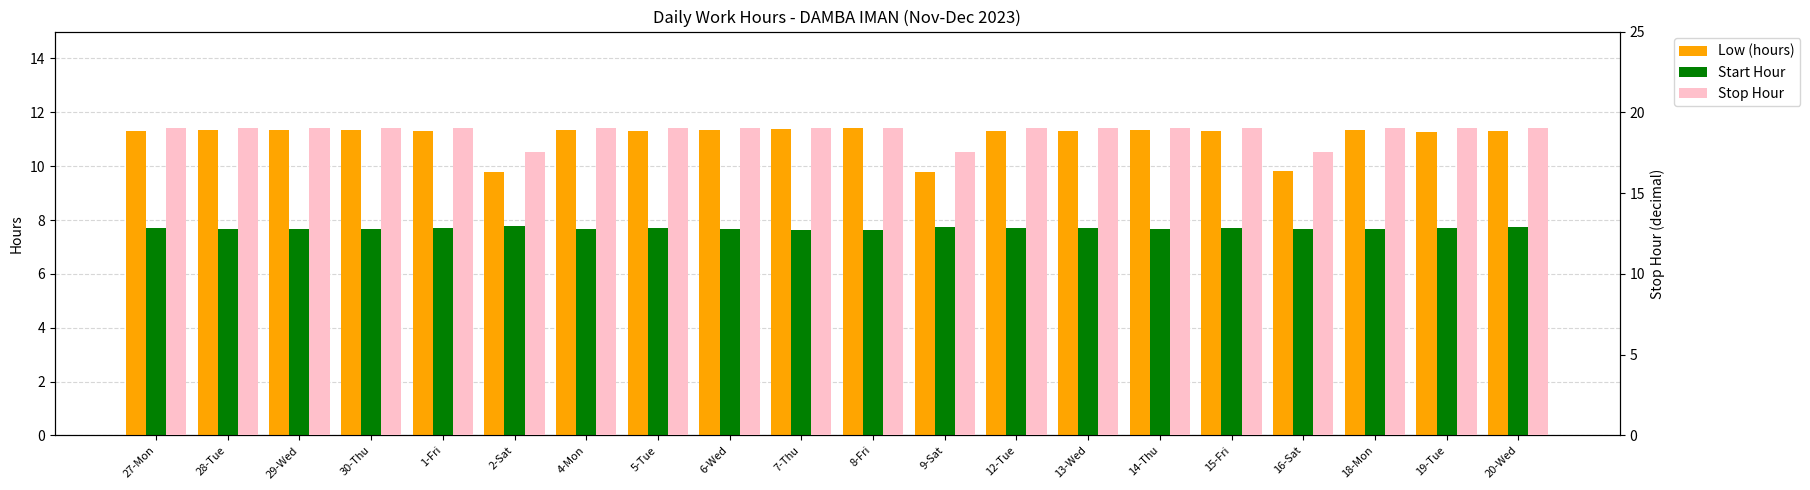

Rank the series at 20-Wed from lowest to highest value.

Start Hour, Low (hours), Stop Hour